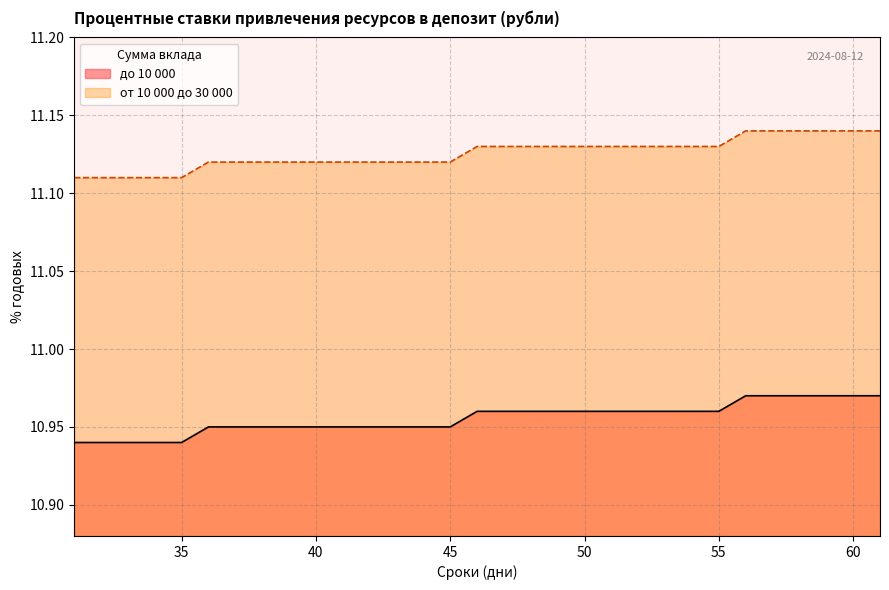

The value of до 10 000 at 52 is 11.0. True or false?

True